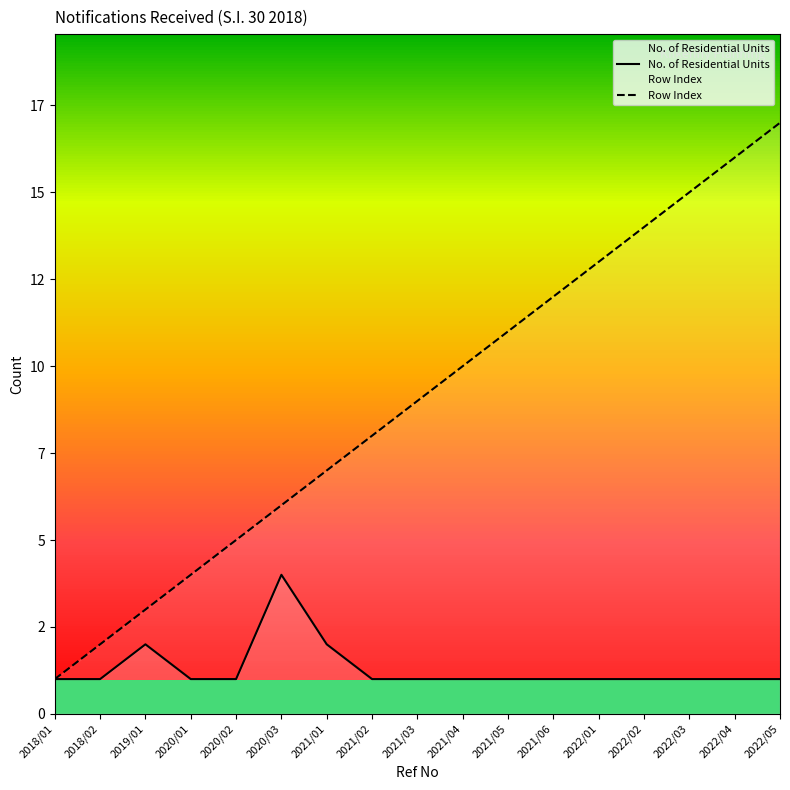

The No. of Residential Units series shows 1 at 2021/03. True or false?

False